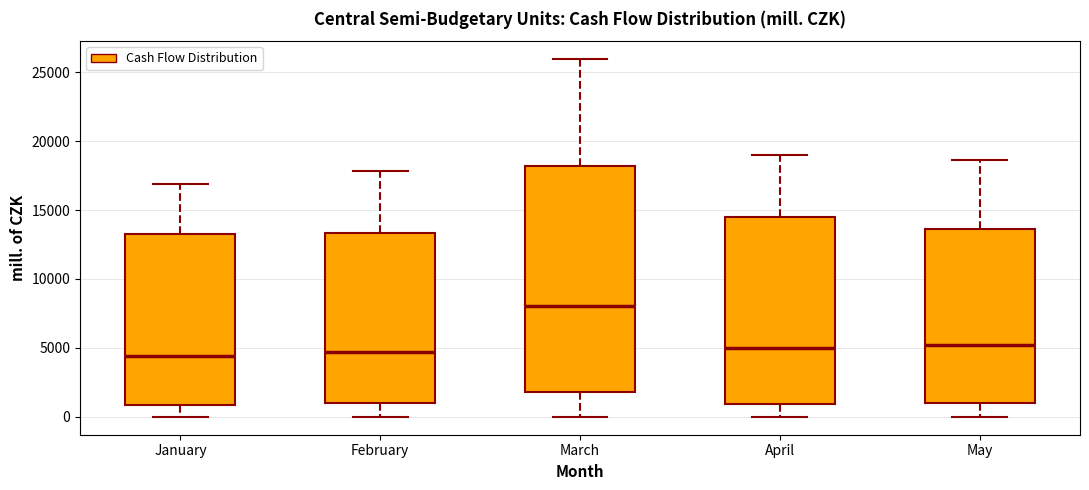

Reading left to right, read every box against the y-axis: the position of its median line, the range the box covers, and the ends of its whiskers. The values are not printed on the chart, so give them approximately, as read against the axis.

January: median 4500, box 1000 to 13000, whiskers 0 to 17000
February: median 4500, box 1000 to 13500, whiskers 0 to 18000
March: median 8000, box 2000 to 18000, whiskers 0 to 26000
April: median 5000, box 1000 to 14500, whiskers 0 to 19000
May: median 5000, box 1000 to 13500, whiskers 0 to 18500